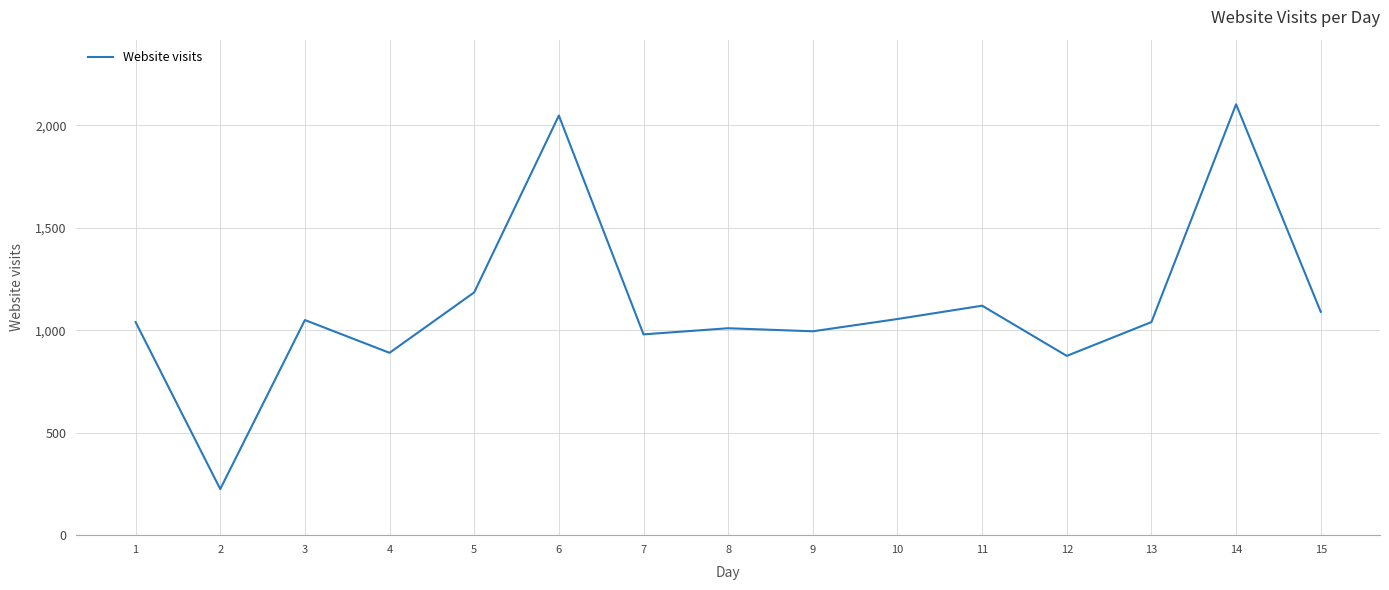

At which category does the data reach its first local valley?

2